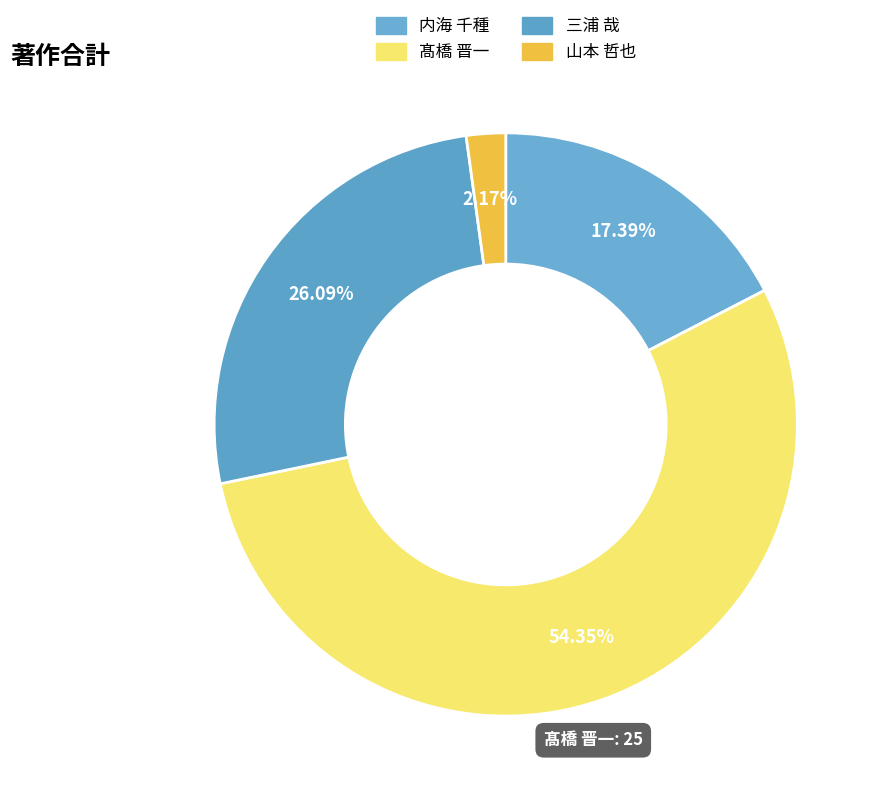

To the nearest percent, what is the average slice percentage?

25%